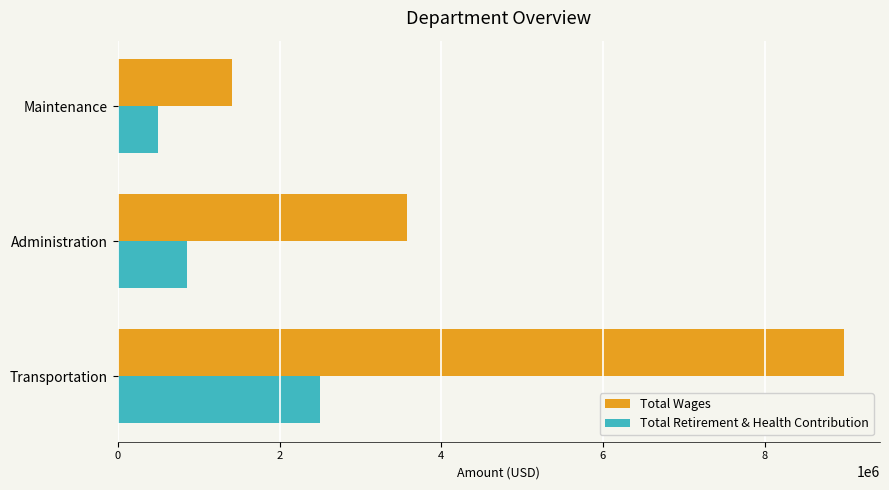

The Total Retirement & Health Contribution series shows 1440102 at Administration. True or false?

False